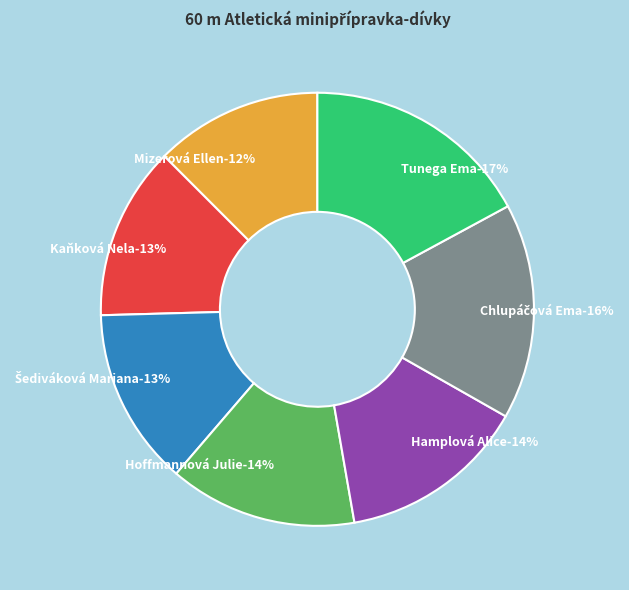

To the nearest percent, what percentage of the pie is Tunega Ema?

17%